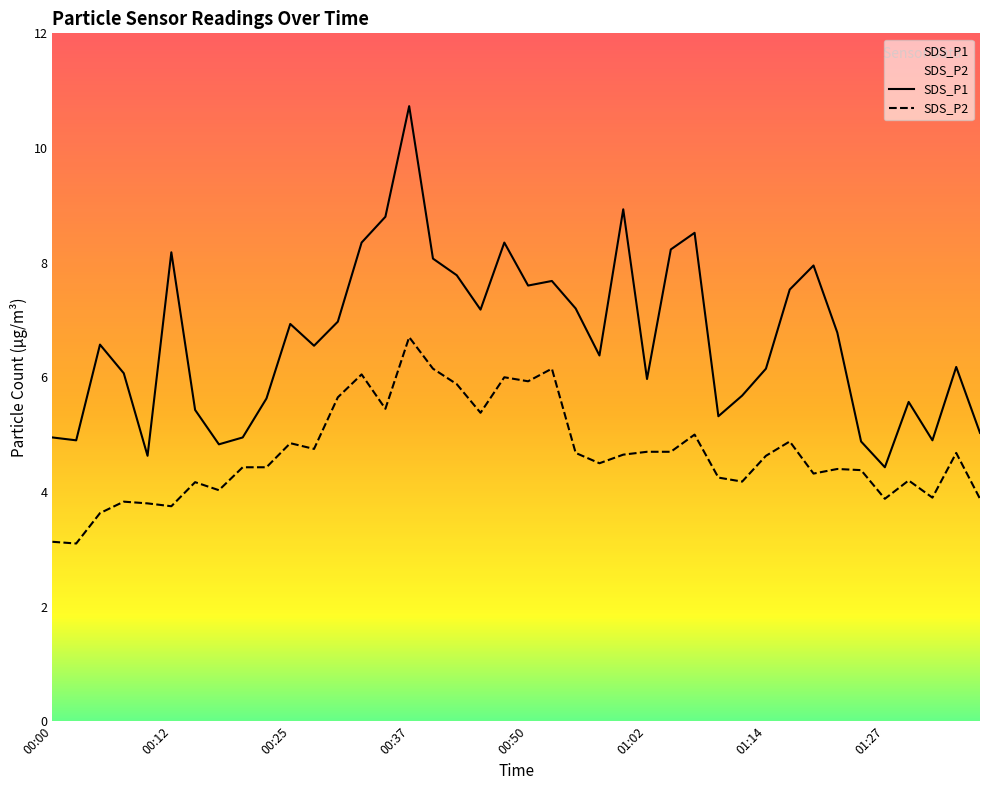

True or false: SDS_P2 and SDS_P1 cross at least once.

False